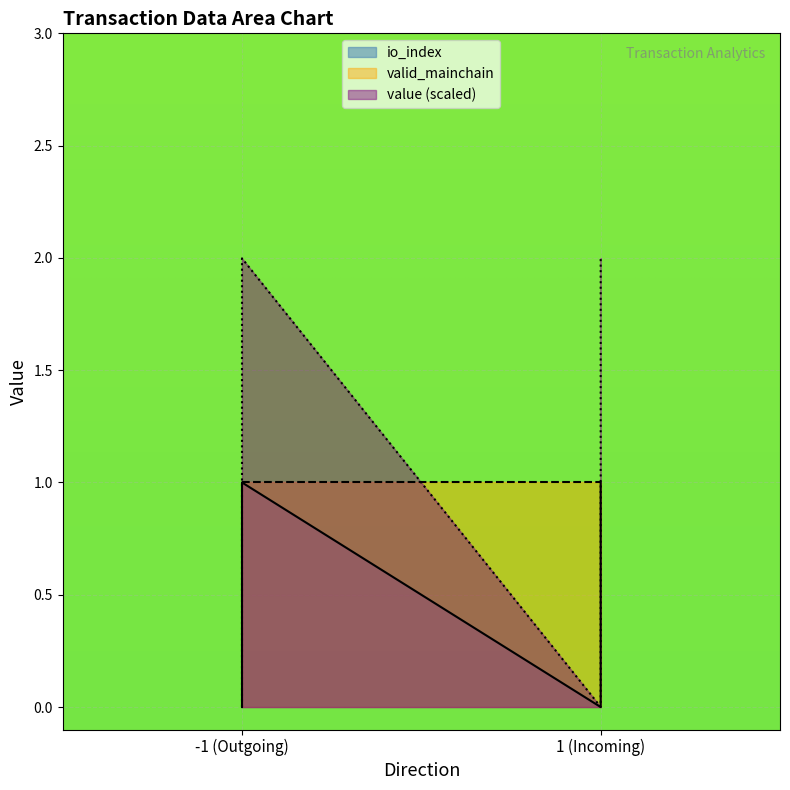

What is the difference between the highest and lowest values at -1_1?

1.0